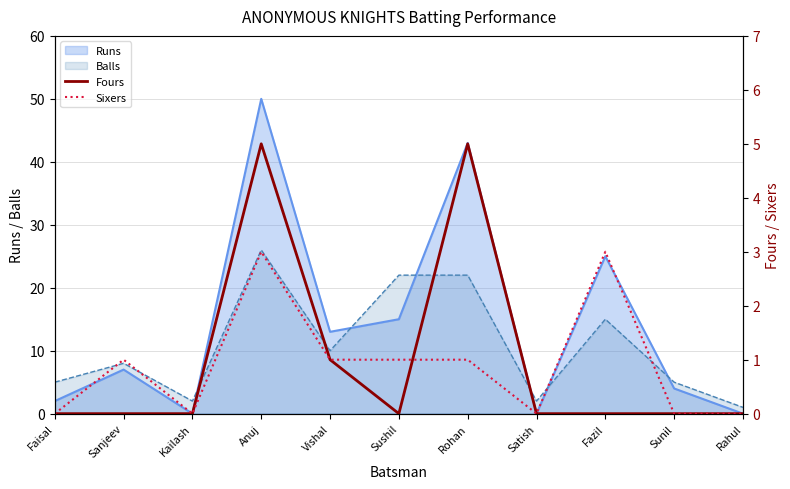

Is the value of Balls at Kailash greater than the value of Runs at Rohan?

No